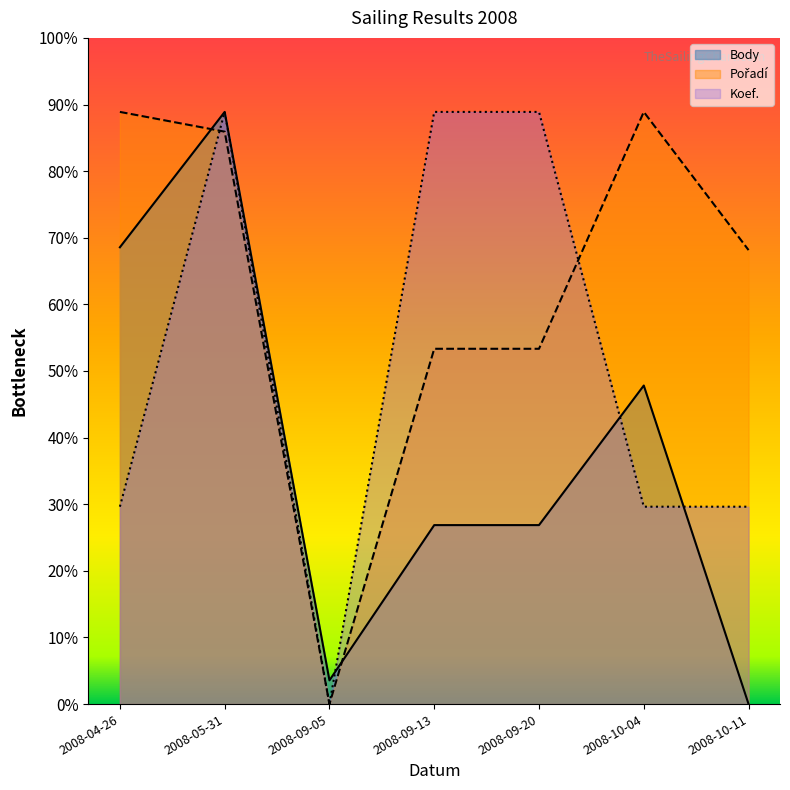

After their last crossing, which series has the higher values: Koef. or Body?

Koef.